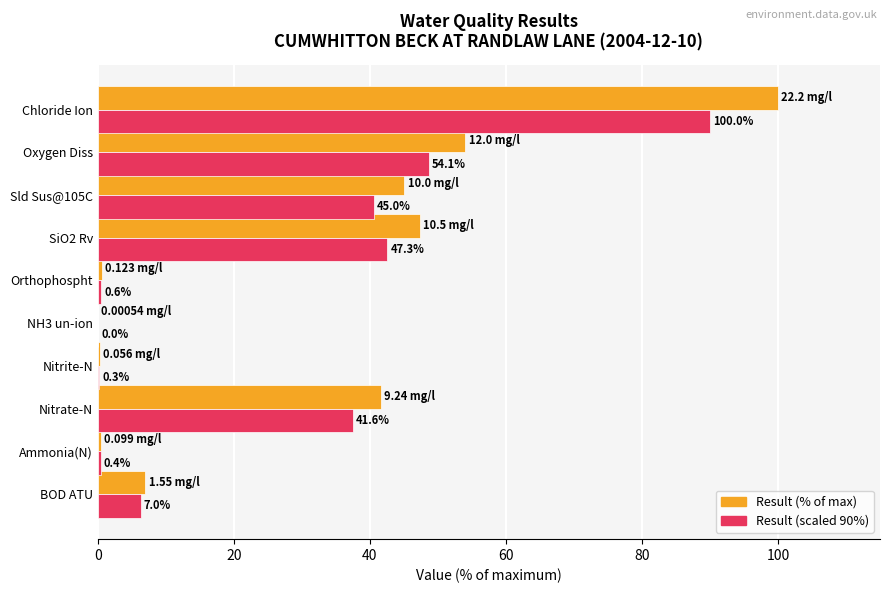

What is the total value across all series at Chloride Ion?

190.0